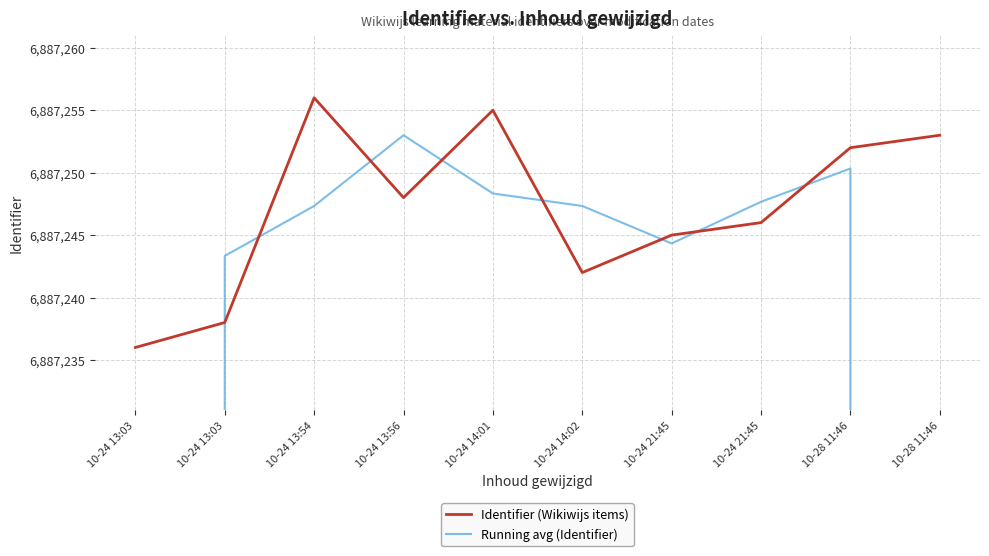

In Running avg (Identifier), how many points are lower than both neighbors (excluding endpoints)?

1